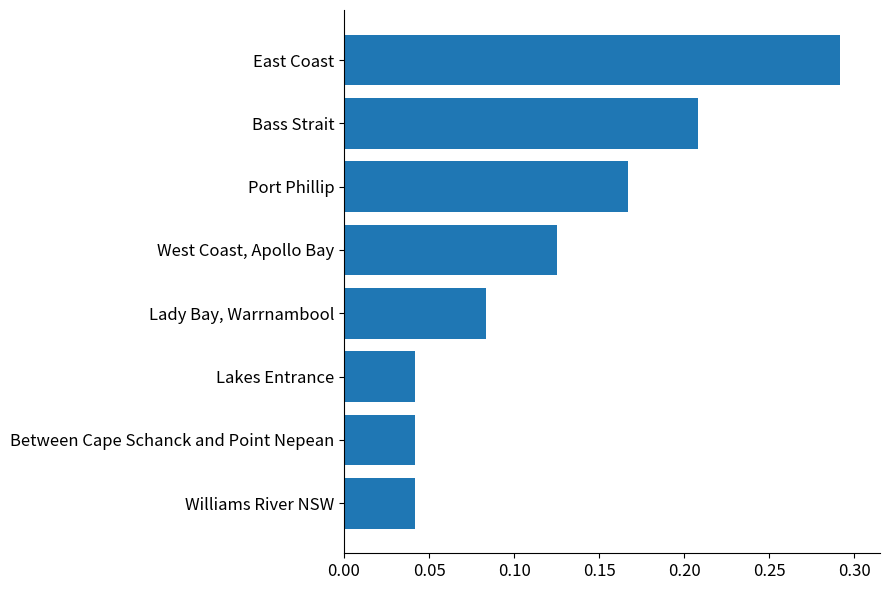

How many values are between 0 and 1?

8